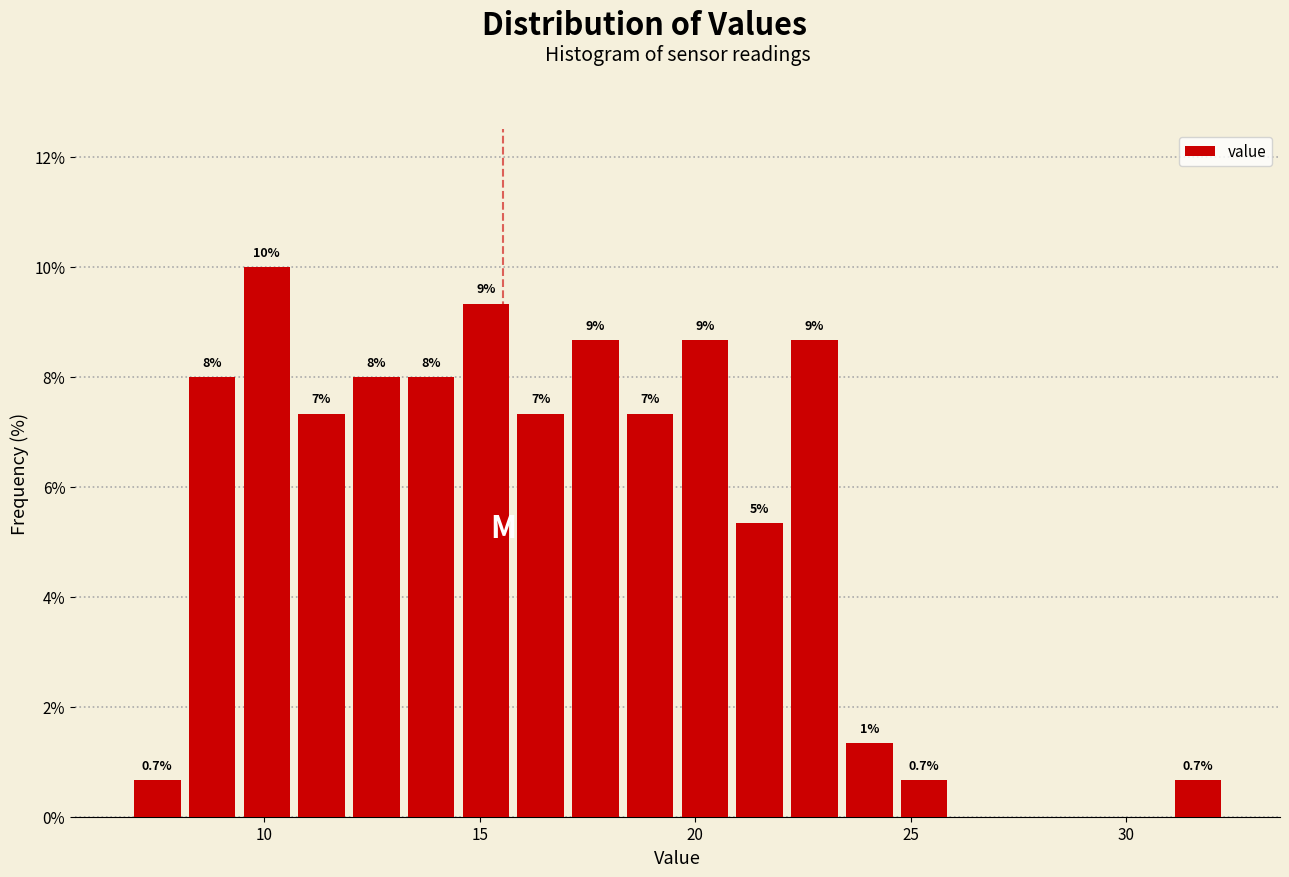

Read against the x-axis, roughly where is the centre of the tallest bar?

10.0